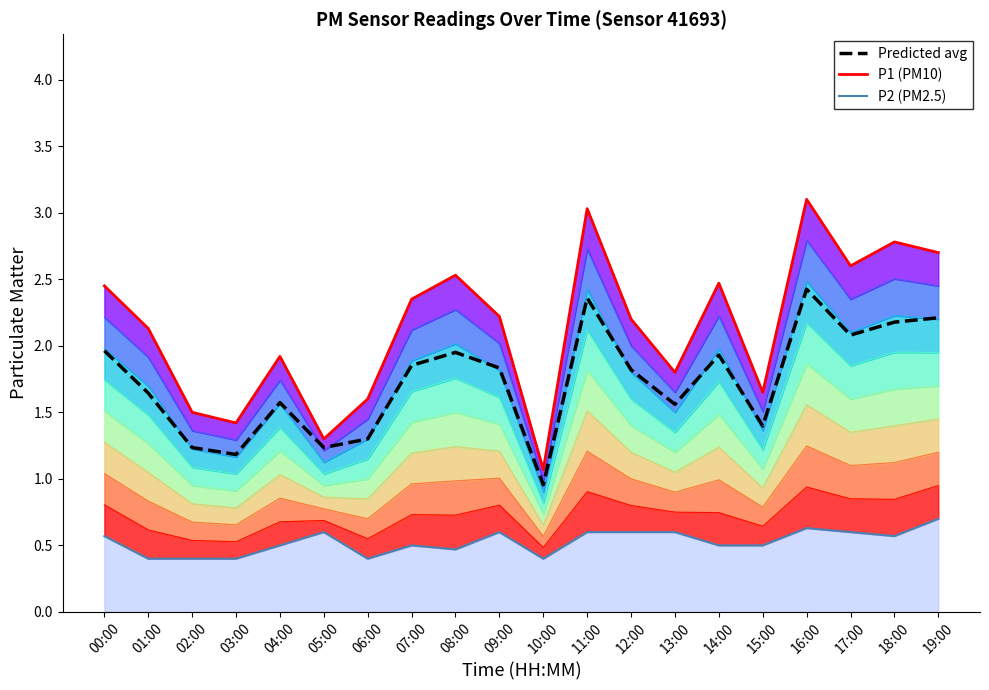

At how many categories does at least one series exceed 0?

20